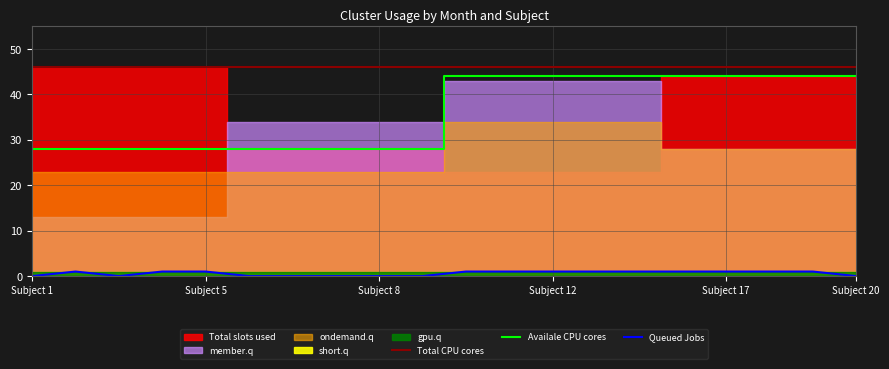

Which series has the largest range (max minus min)?

Availale CPU cores